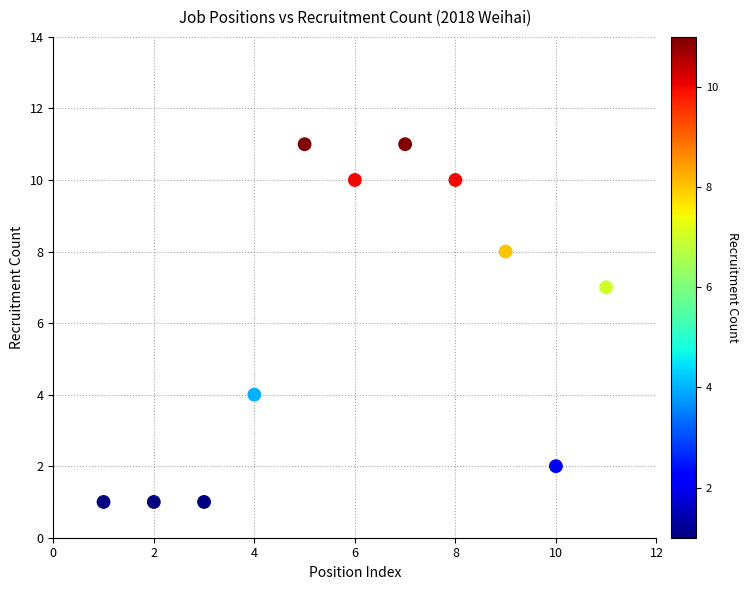

What is the range of X values (max minus min)?

10